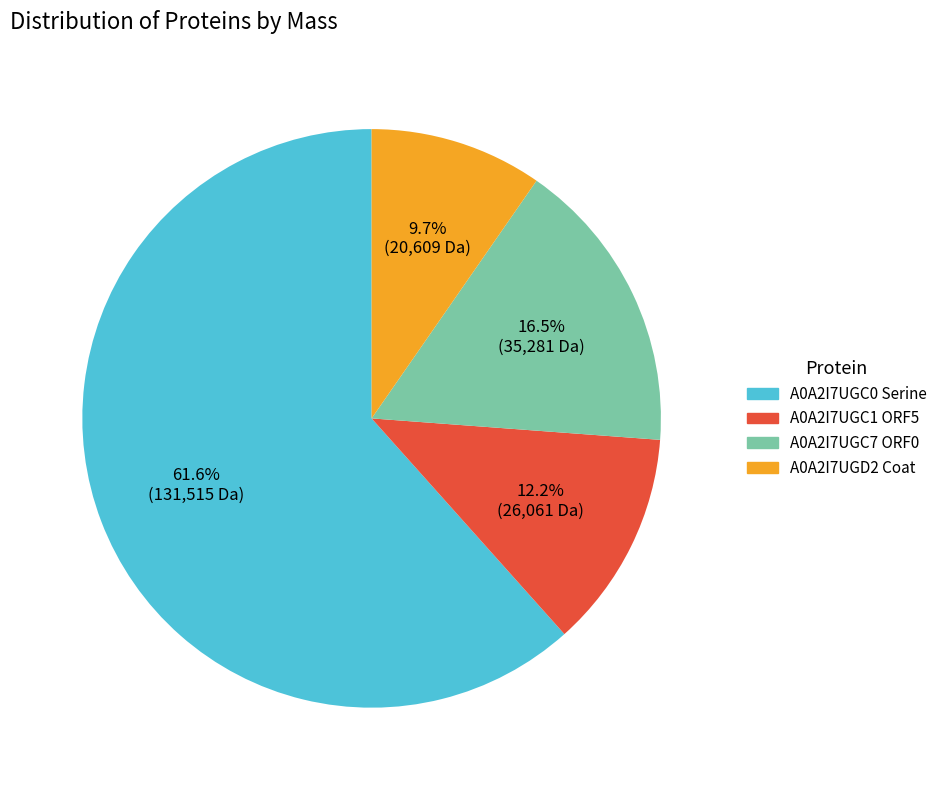

How many slices are in this pie chart?

4